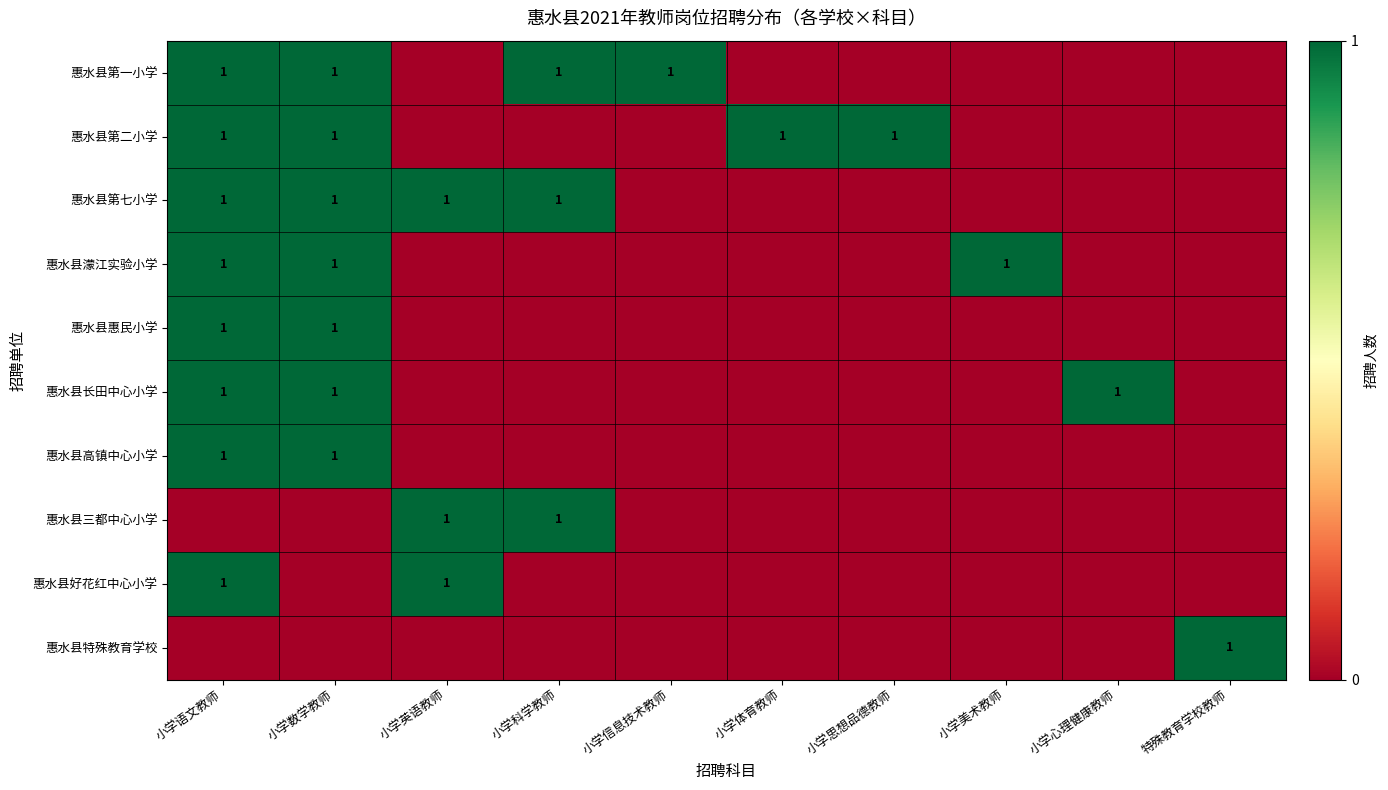

At which category is the sum across all series the highest?

小学语文教师